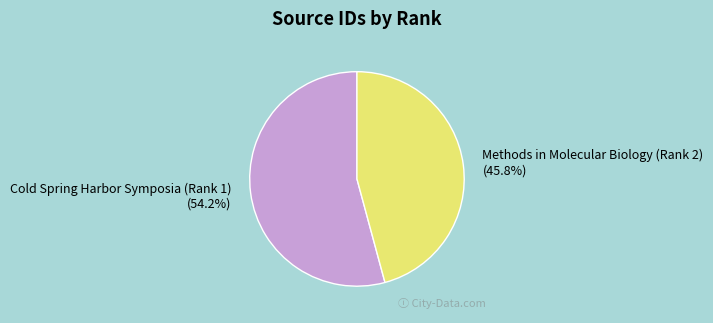

How much of the chart is everything except Cold Spring Harbor Symposia (Rank 1)?

45.8%